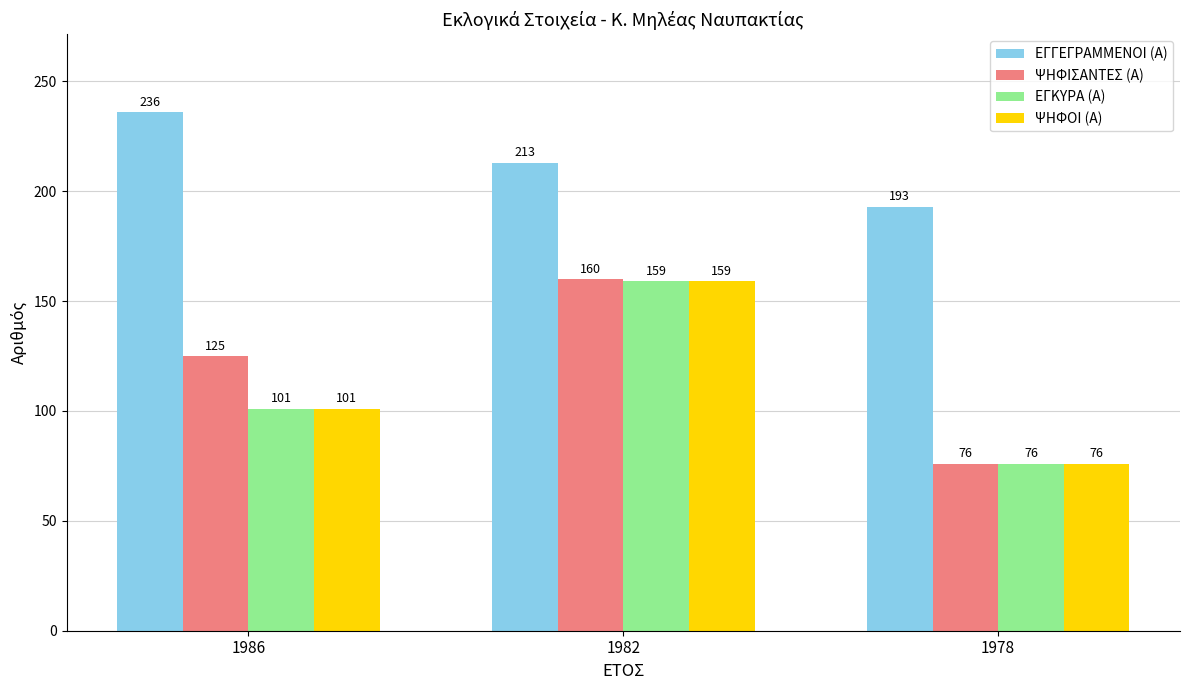

What is the sum of all ΕΓΚΥΡΑ (Α) values?

336